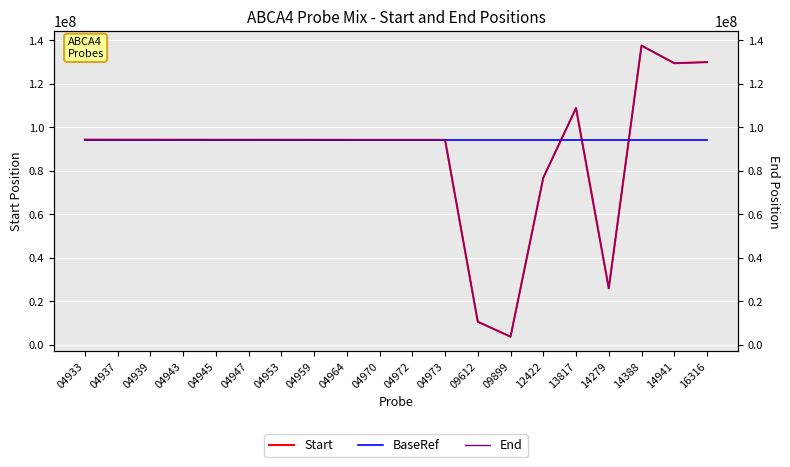

At 12422, list the series in order from smallest to largest.

Start, End, BaseRef